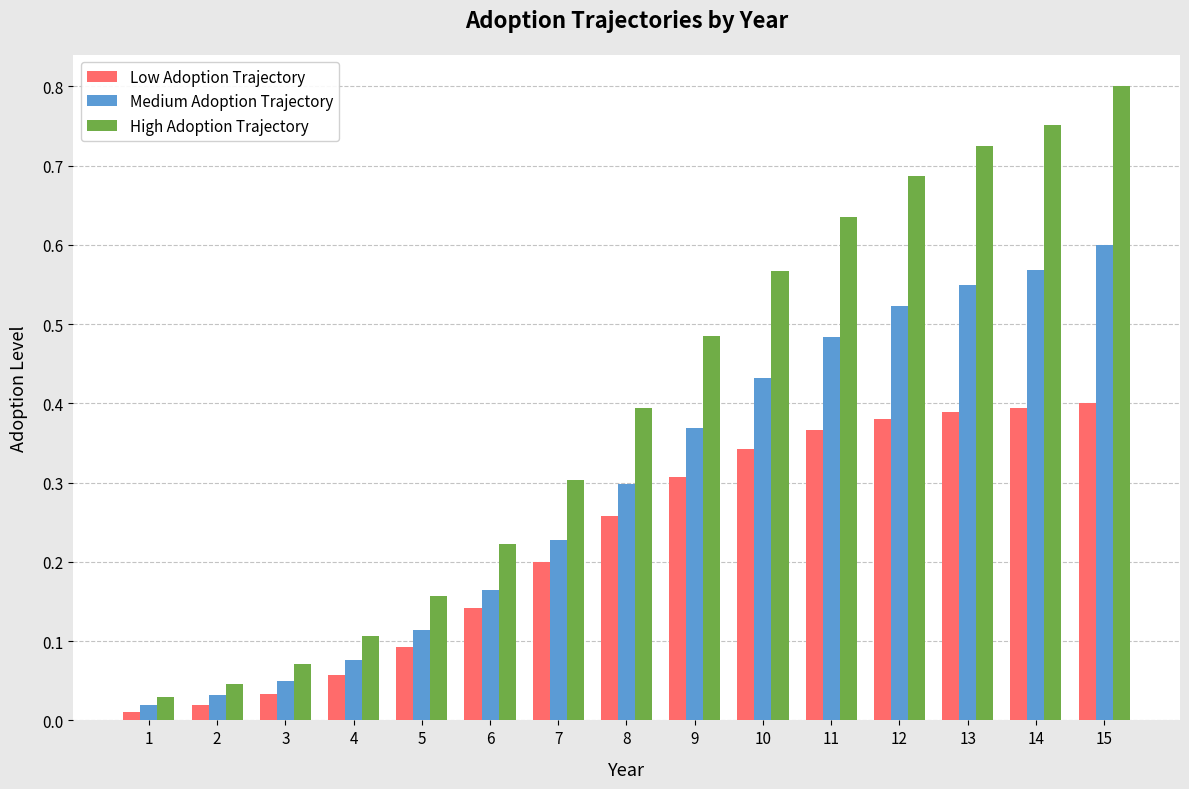

At which category is the sum across all series the highest?

15